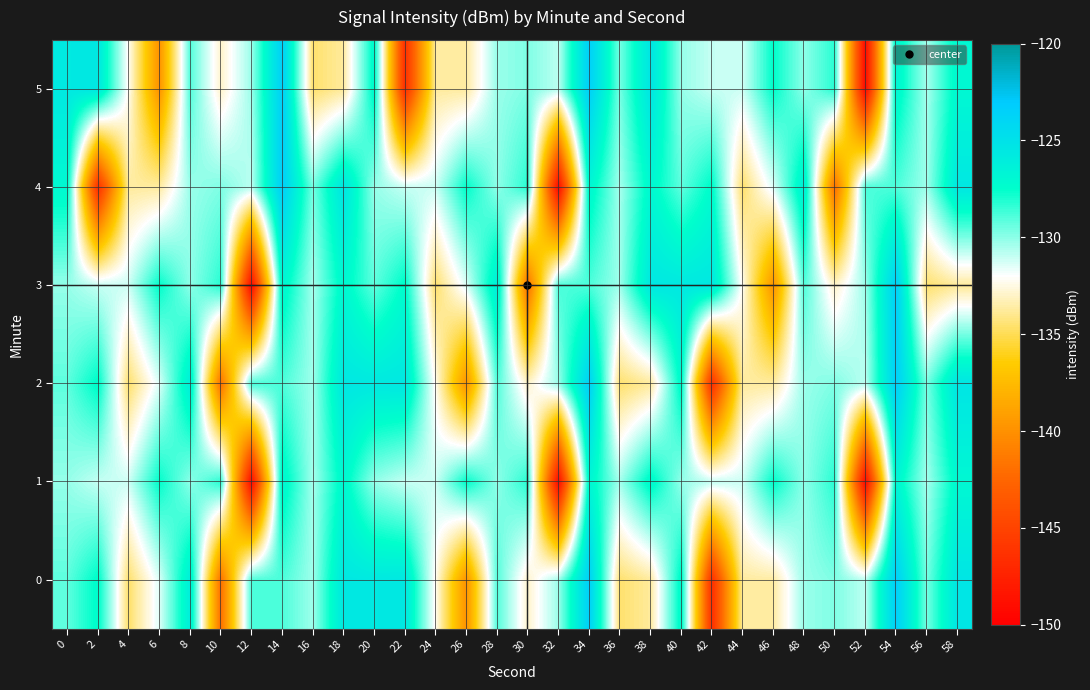

How many categories are shown in the chart?

30